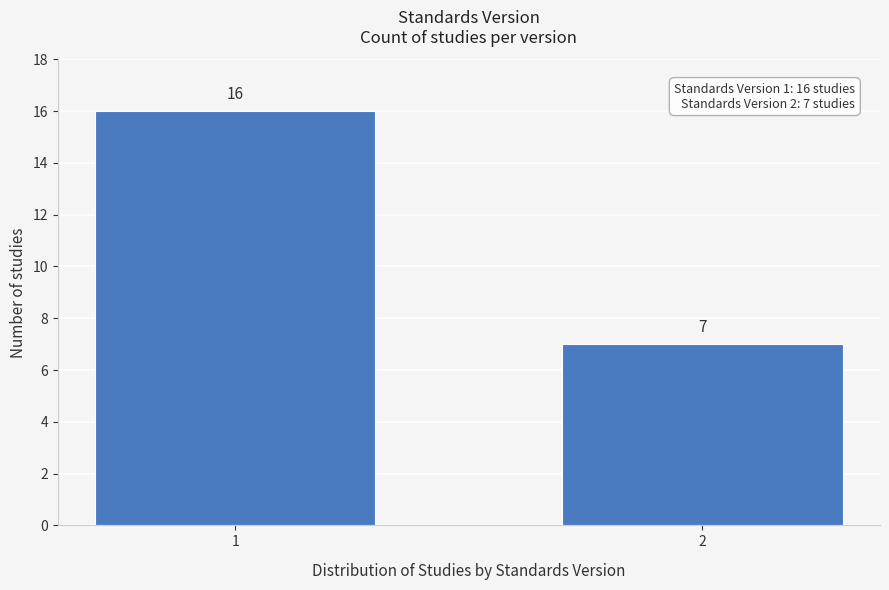

Reading left to right, extract all data points from this chart.

1=16	2=7